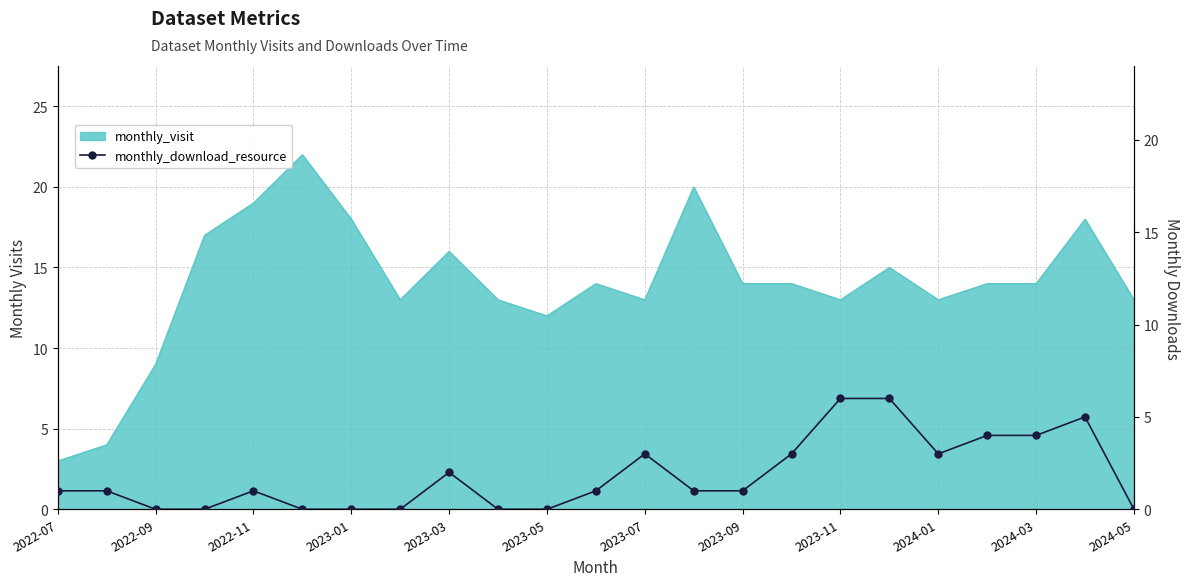

Count the values in the range 0 to 3.

18